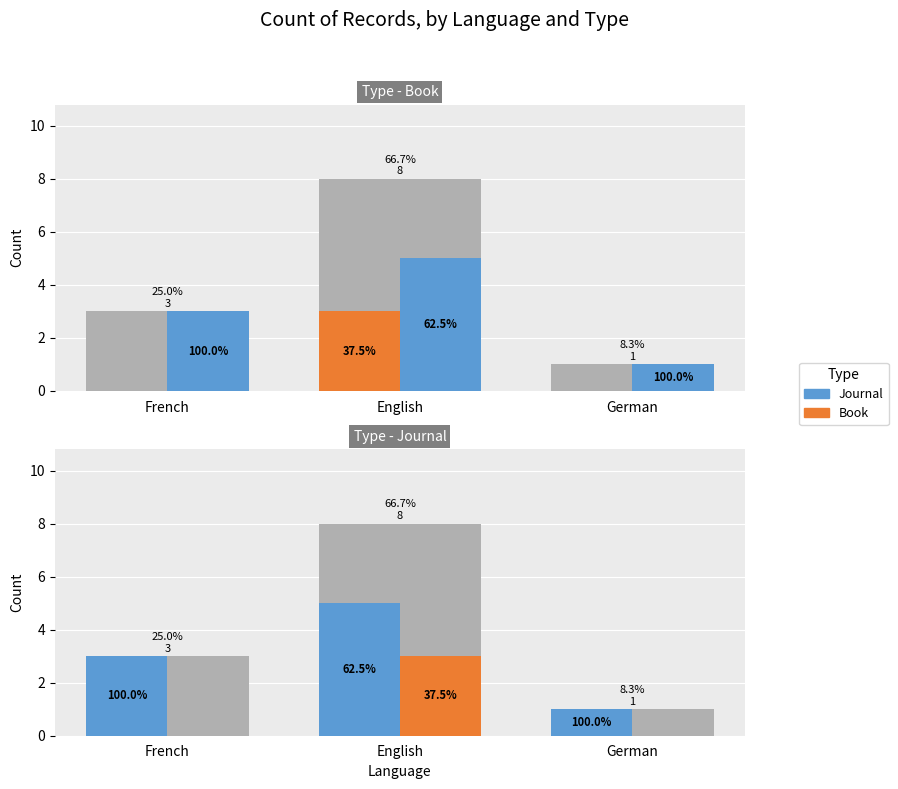

What is the sum of all Journal values?

9